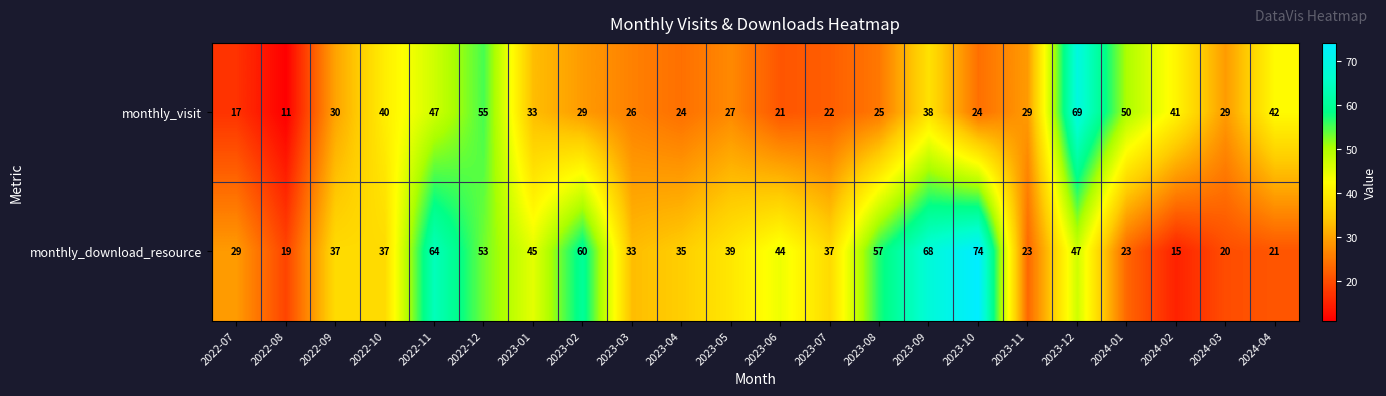

Where does the monthly_visit series first go above 29?

2022-09